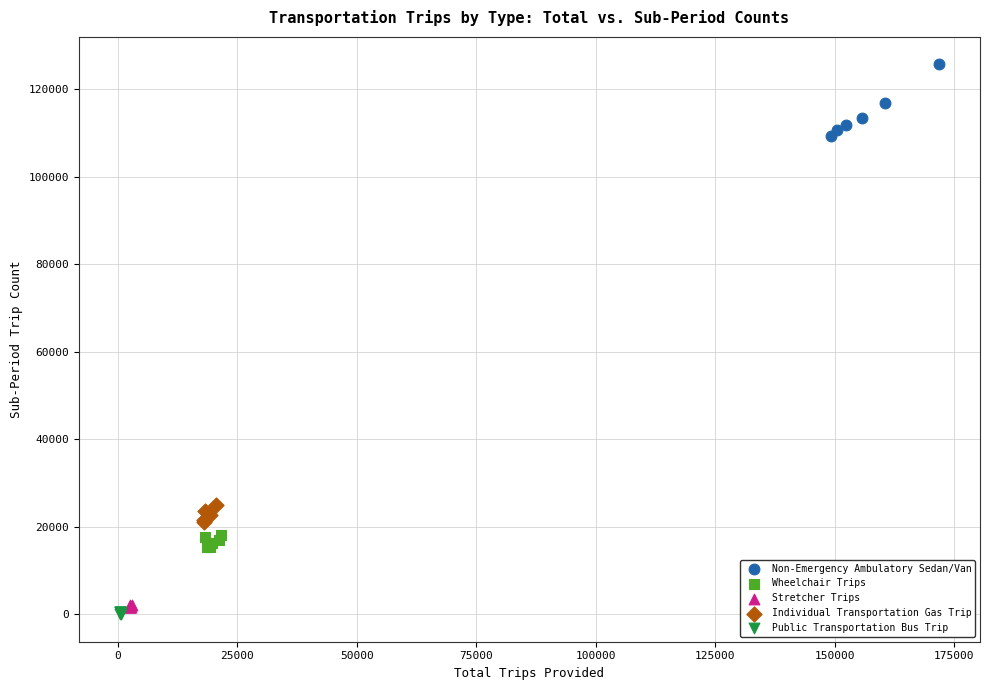

Which series contains the lowest Y value?

Public Transportation Bus Trip